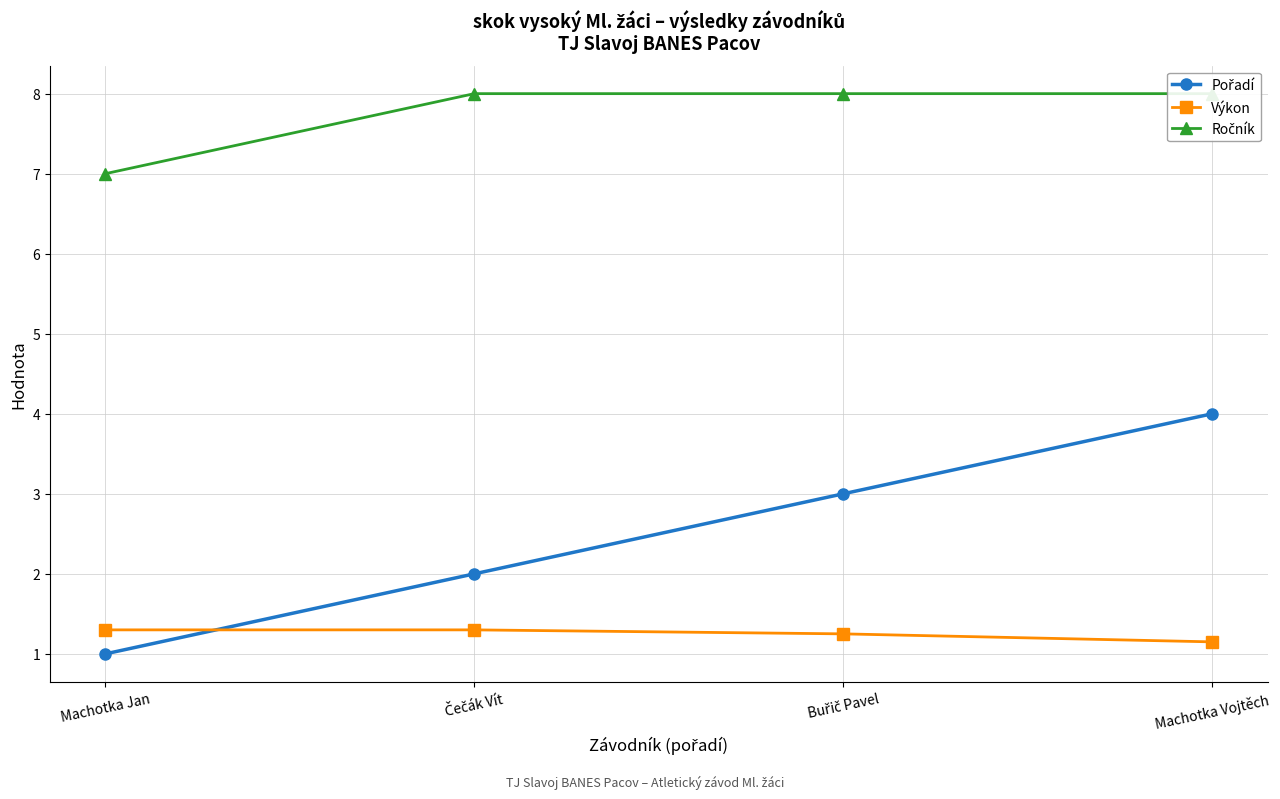

At how many categories does at least one series exceed 1?

4